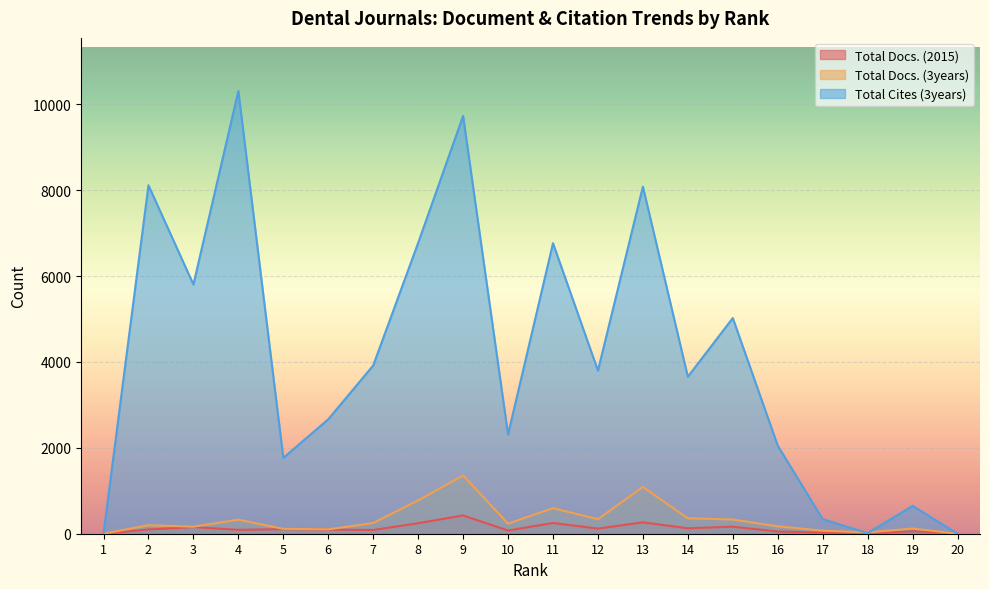

In Total Docs. (2015), how many points are lower than both neighbors (excluding endpoints)?

6